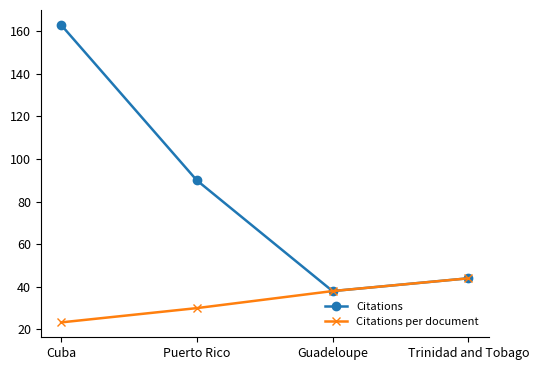

What is the difference between the maximum and second lowest values in the Citations series?

119.0